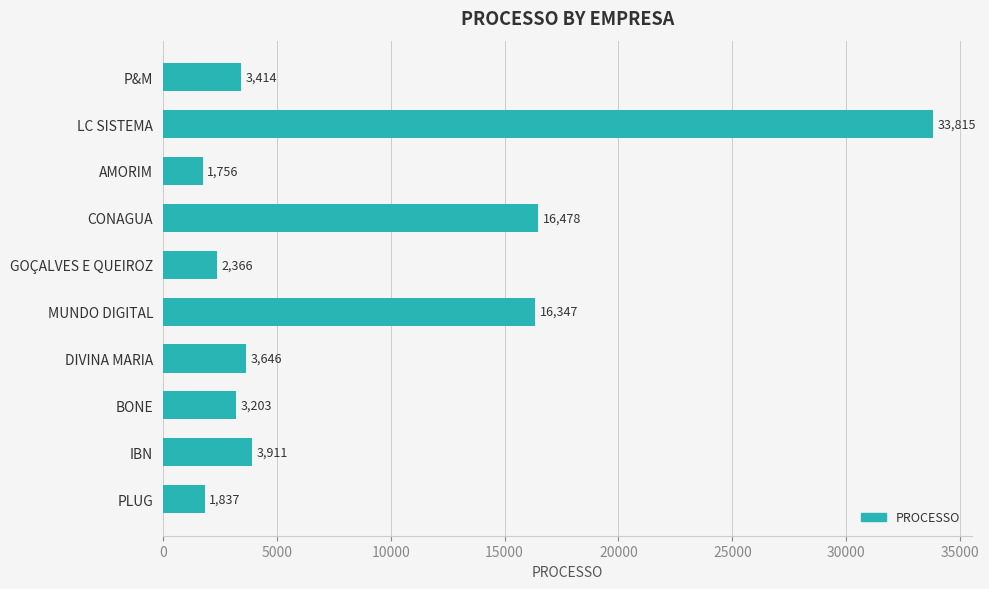

At which label is the value closest to 17785?

CONAGUA